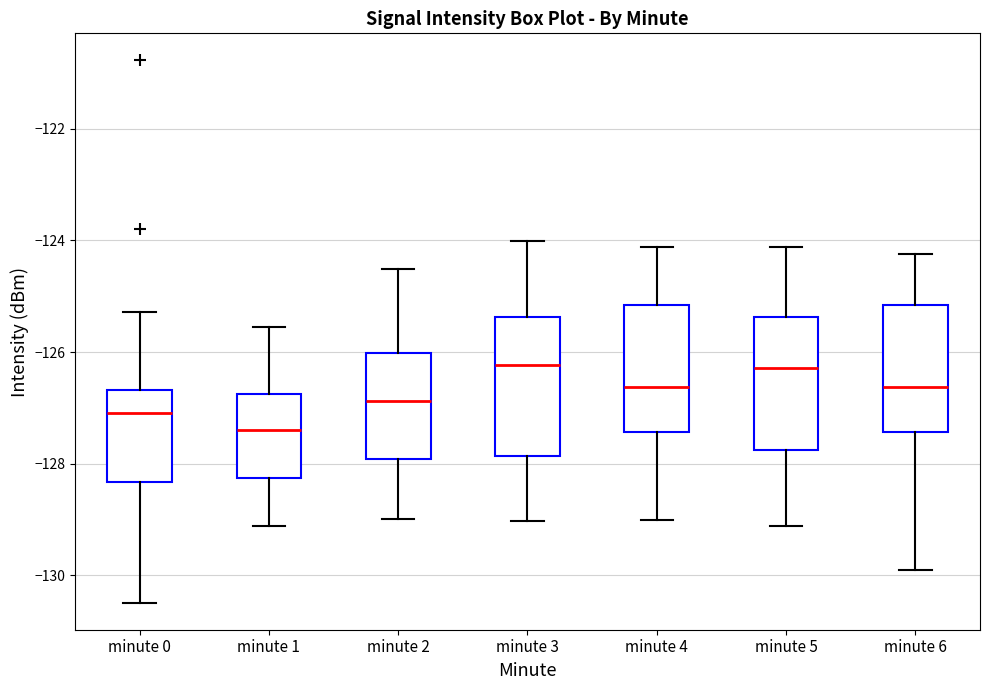

Reading left to right, read every box against the y-axis: the position of its median line, the range the box covers, and the ends of its whiskers. The values are not printed on the chart, so give them approximately, as read against the axis.

minute 0: median -127.0, box -128.4 to -126.6, whiskers -130.4 to -125.2
minute 1: median -127.4, box -128.2 to -126.8, whiskers -129.2 to -125.6
minute 2: median -126.8, box -128.0 to -126.0, whiskers -129.0 to -124.6
minute 3: median -126.2, box -127.8 to -125.4, whiskers -129.0 to -124.0
minute 4: median -126.6, box -127.4 to -125.2, whiskers -129.0 to -124.2
minute 5: median -126.2, box -127.8 to -125.4, whiskers -129.2 to -124.2
minute 6: median -126.6, box -127.4 to -125.2, whiskers -130.0 to -124.2